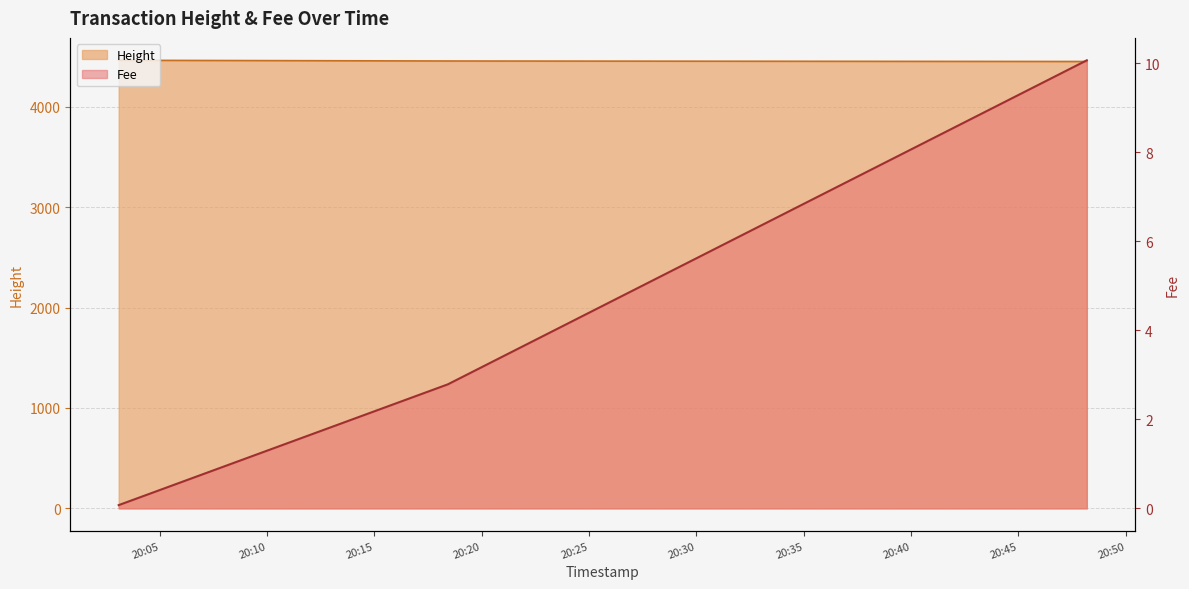

How many lines are shown in the chart?

2